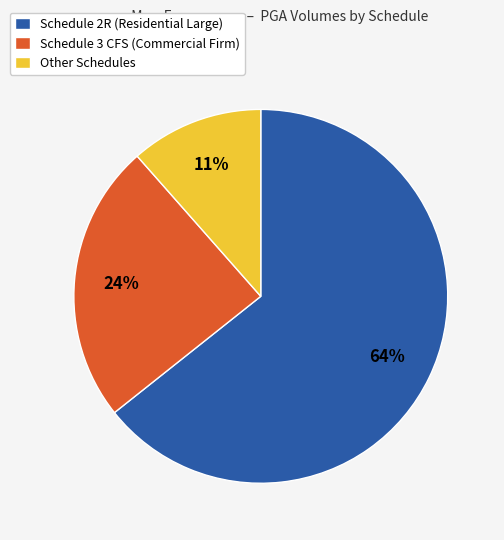

To the nearest percent, what percentage of the pie is Other Schedules?

11%